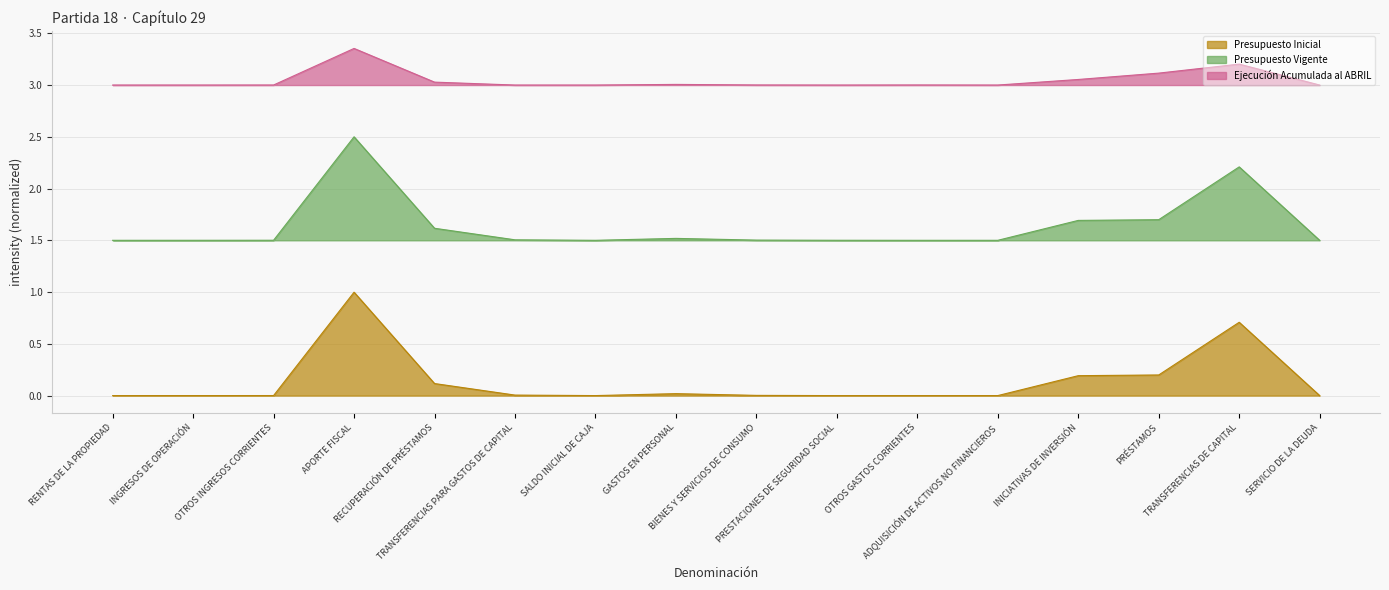

What is the maximum value for Ejecución Acumulada al ABRIL?

3.4